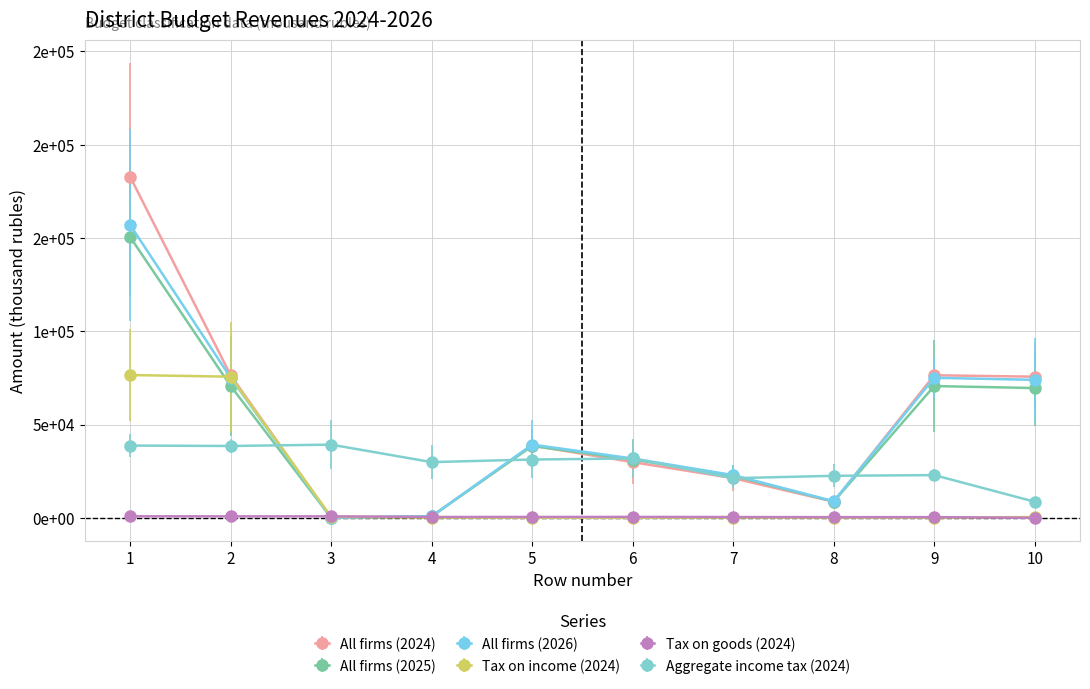

True or false: Tax on goods (2024) has a value of 422.6 at 7.

True